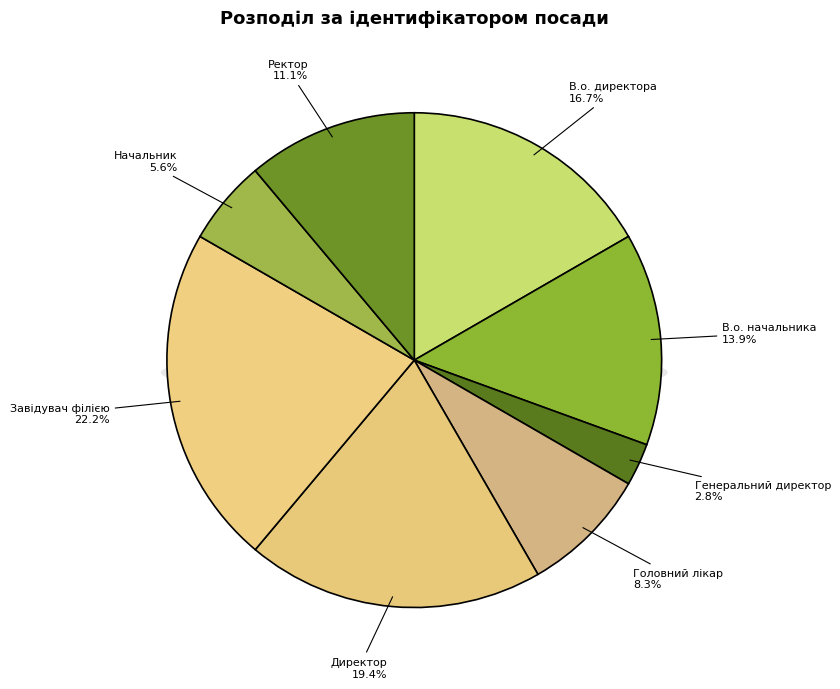

To the nearest percent, what portion does Ректор represent?

11%